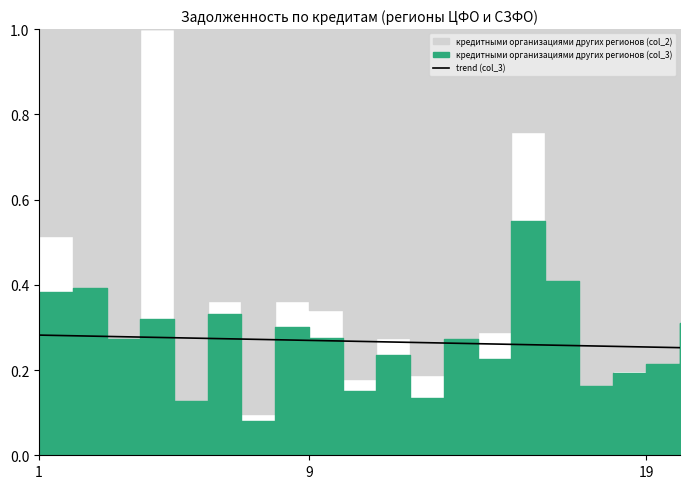

The value at 16 is 0.2. True or false?

False